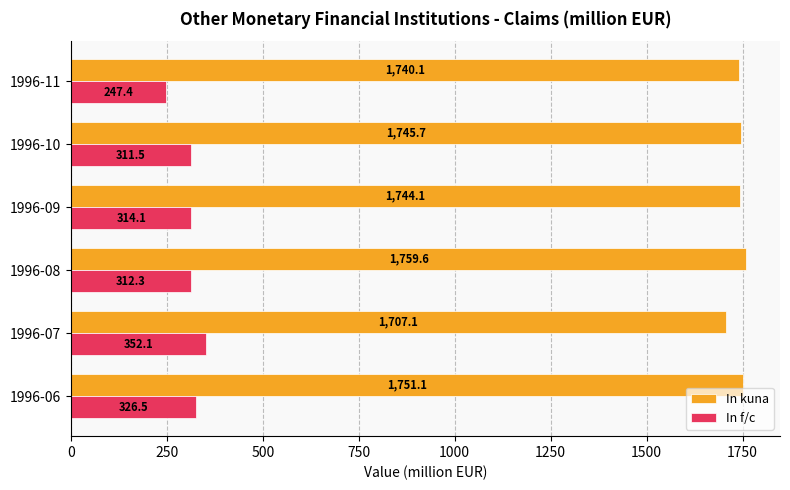

Which series has the widest spread of values?

In f/c